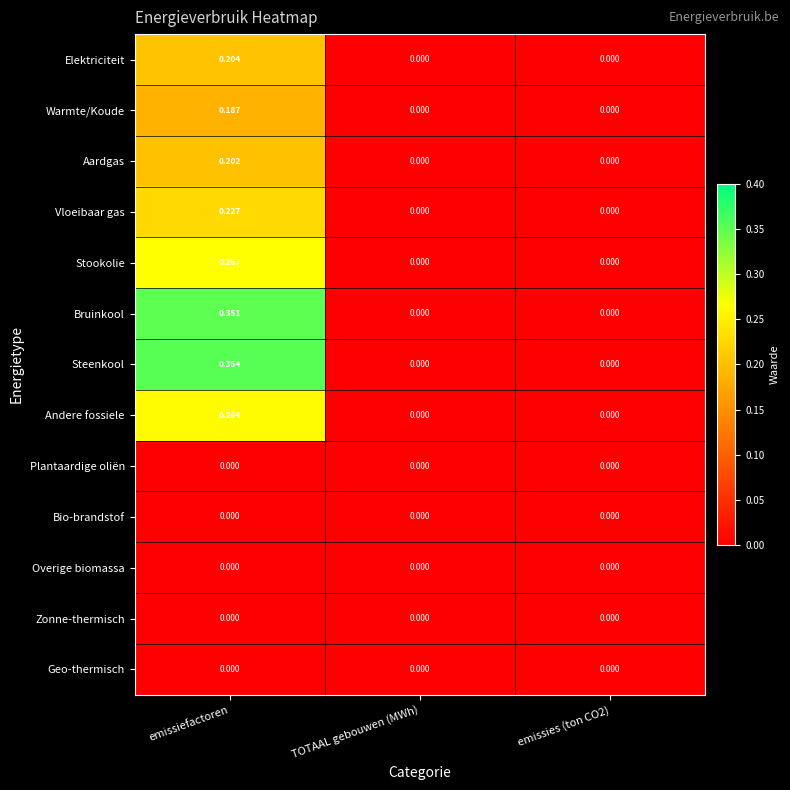

Which series has the largest total across all categories?

Steenkool